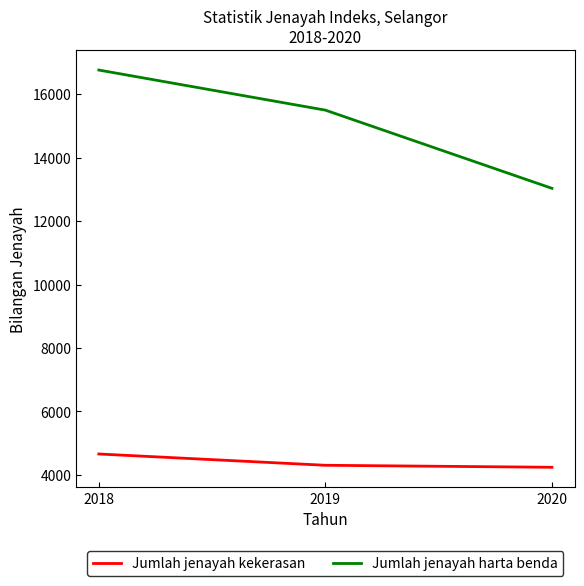

What is the total value across all series at 2020?

17272